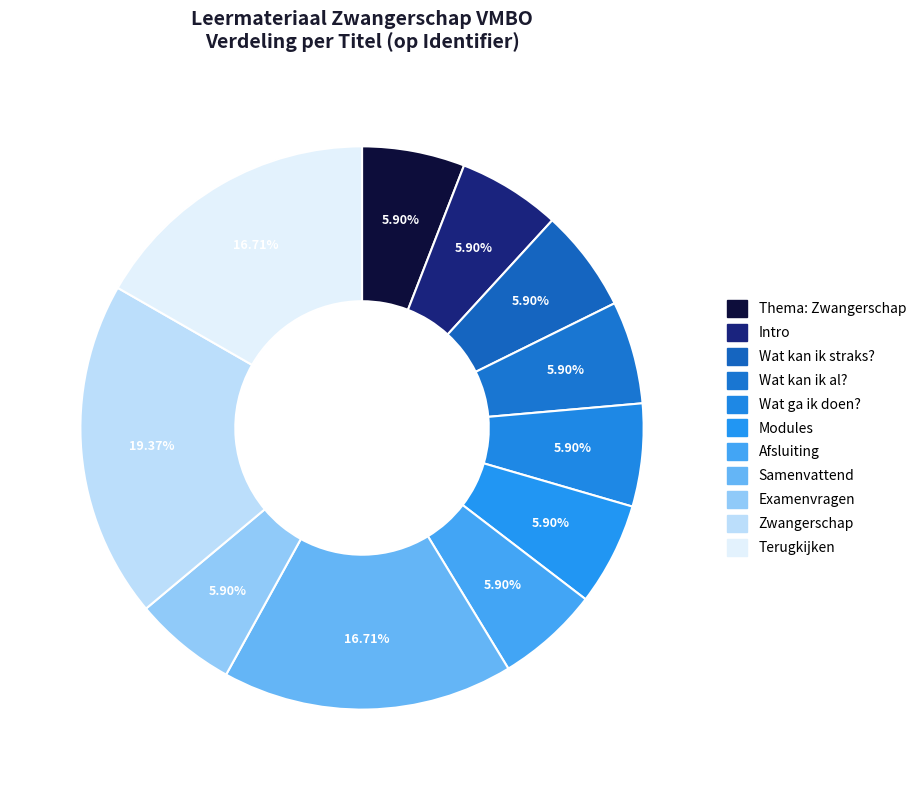

Count the number of slices in the pie.

11